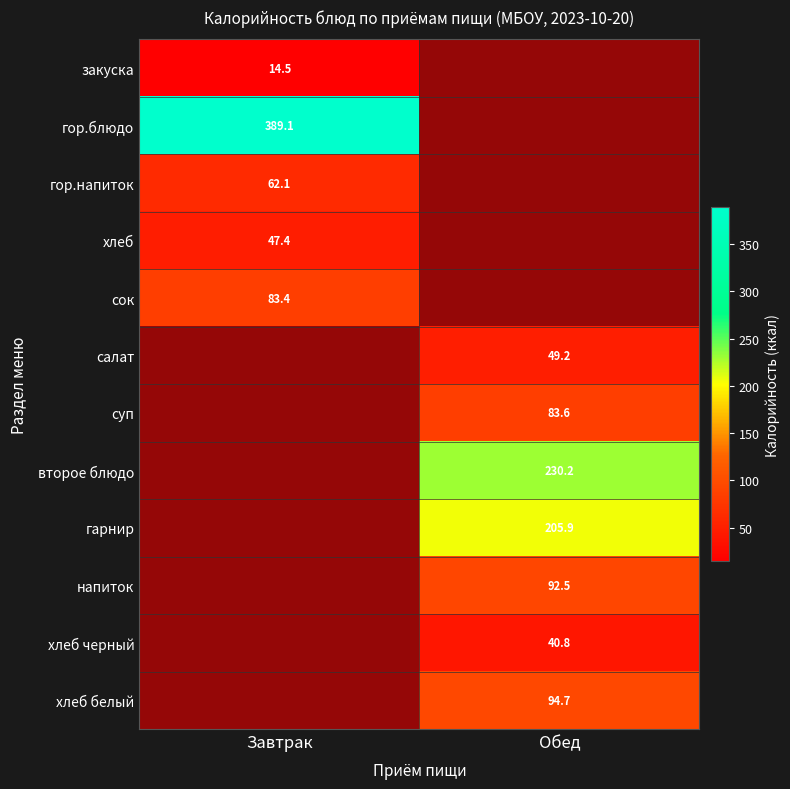

What is the spread (max minus min) of values at Завтрак?

374.6